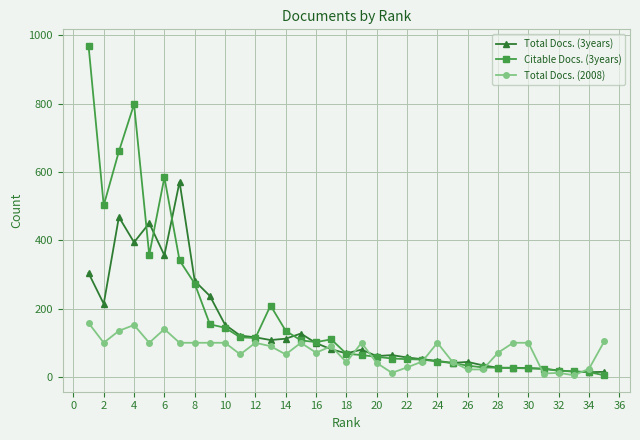

At how many categories does at least one series exceed 485?

6